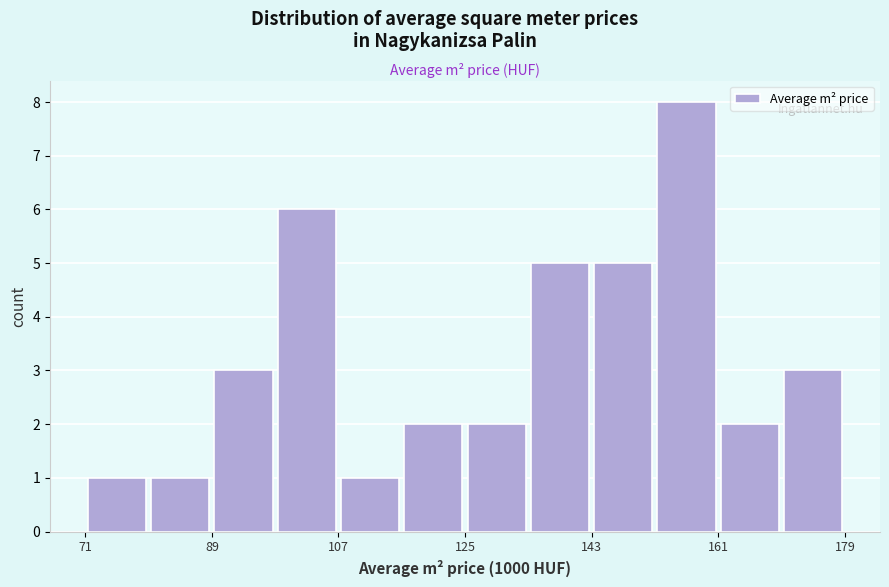

Over which range of the x-axis is the bar tallest?

152 to 160